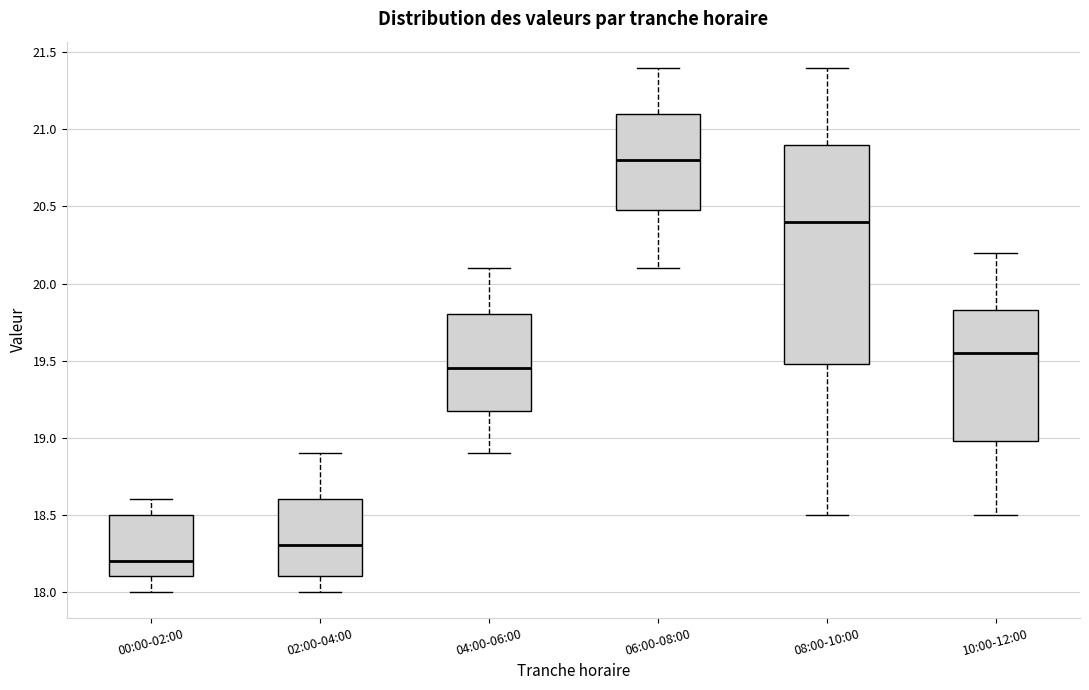

Reading left to right, transcribe this box plot: for each box, give where its median line is, the range the box spans, and where its two whiskers end, as read against the y-axis. The values are not printed on the chart, so give them approximately, as read against the axis.

00:00-02:00: median 18.20, box 18.10 to 18.50, whiskers 18.00 to 18.60
02:00-04:00: median 18.30, box 18.10 to 18.60, whiskers 18.00 to 18.90
04:00-06:00: median 19.45, box 19.20 to 19.80, whiskers 18.90 to 20.10
06:00-08:00: median 20.80, box 20.50 to 21.10, whiskers 20.10 to 21.40
08:00-10:00: median 20.40, box 19.50 to 20.90, whiskers 18.50 to 21.40
10:00-12:00: median 19.55, box 19.00 to 19.85, whiskers 18.50 to 20.20